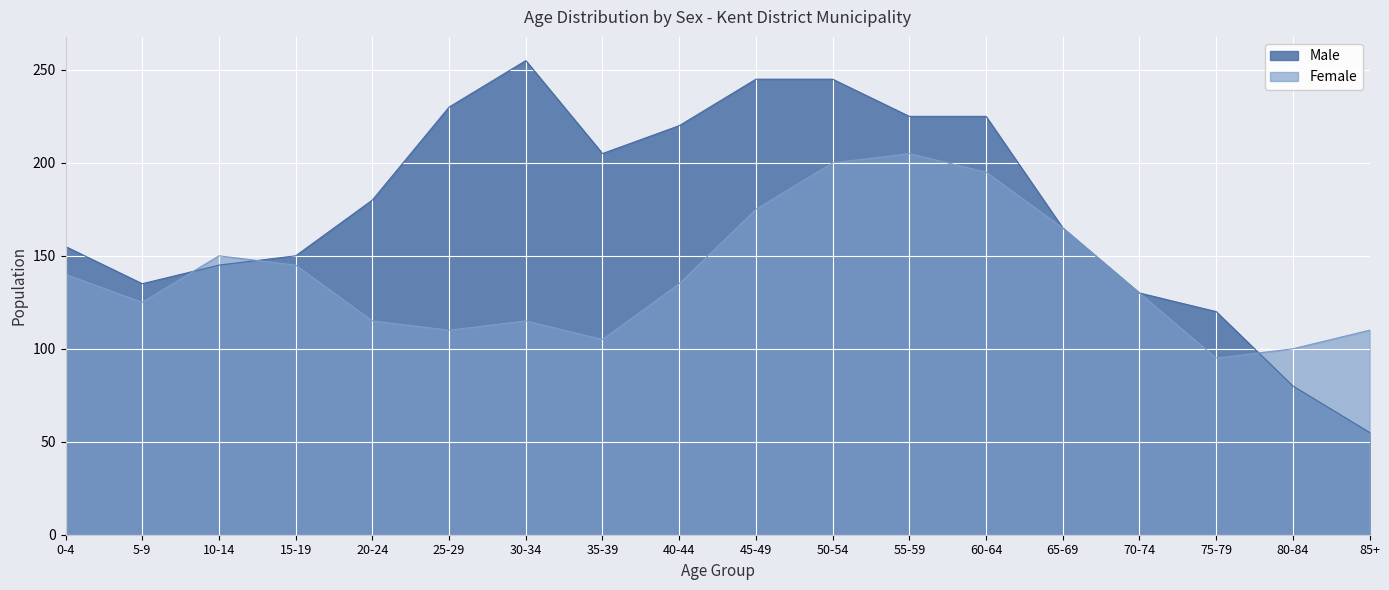

What is the value of the Male point at the 13th from the left?

225